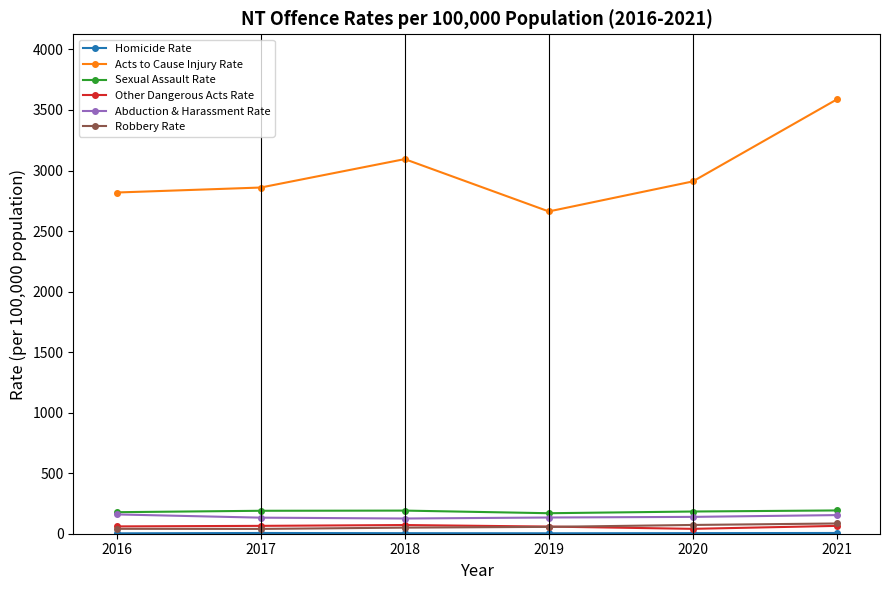

What is the greatest value displayed?

3587.1